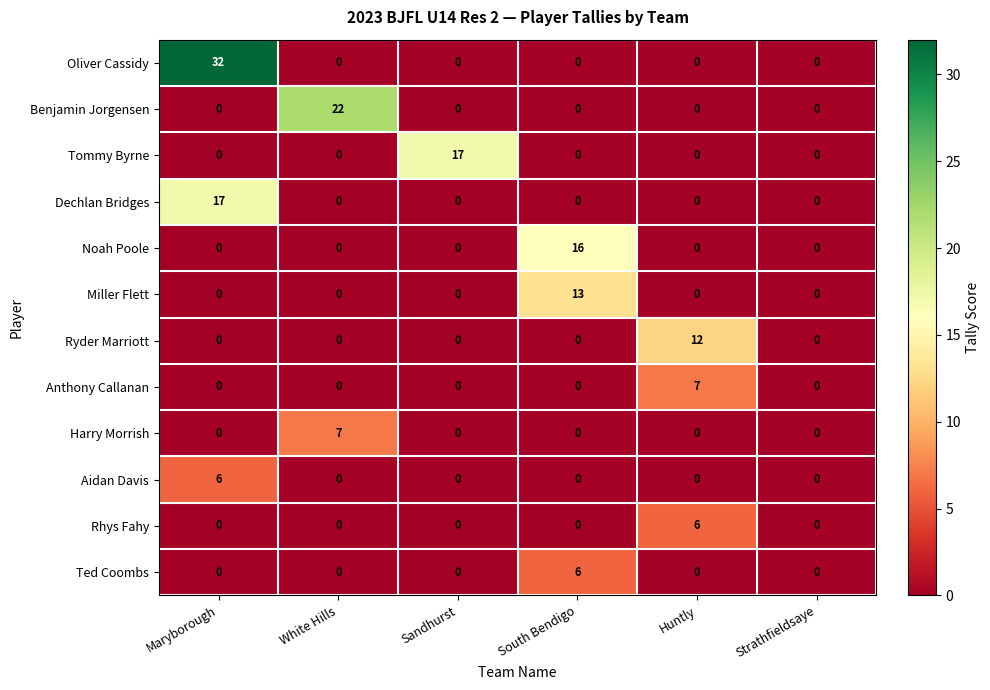

What is the spread (max minus min) of values at White Hills?

22